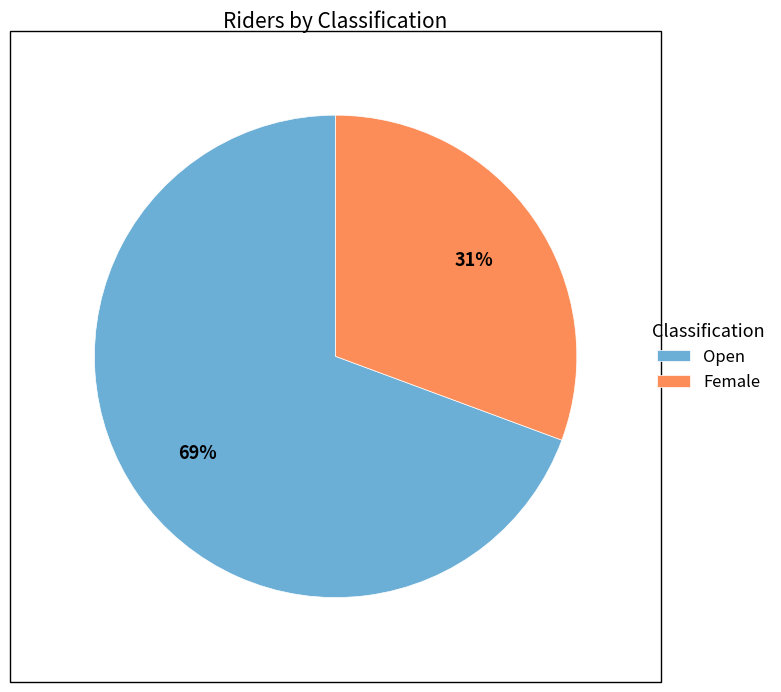

To the nearest percent, what is the combined percentage of Open and Female?

100%